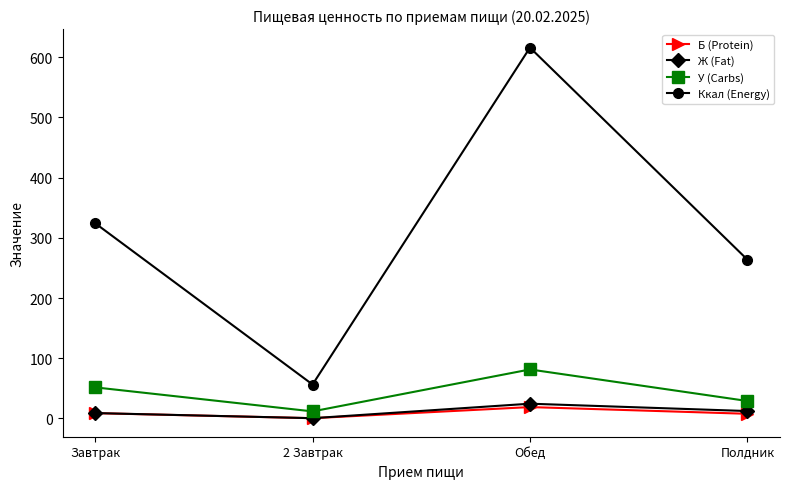

What is the label of the 4th point from the left?

Полдник